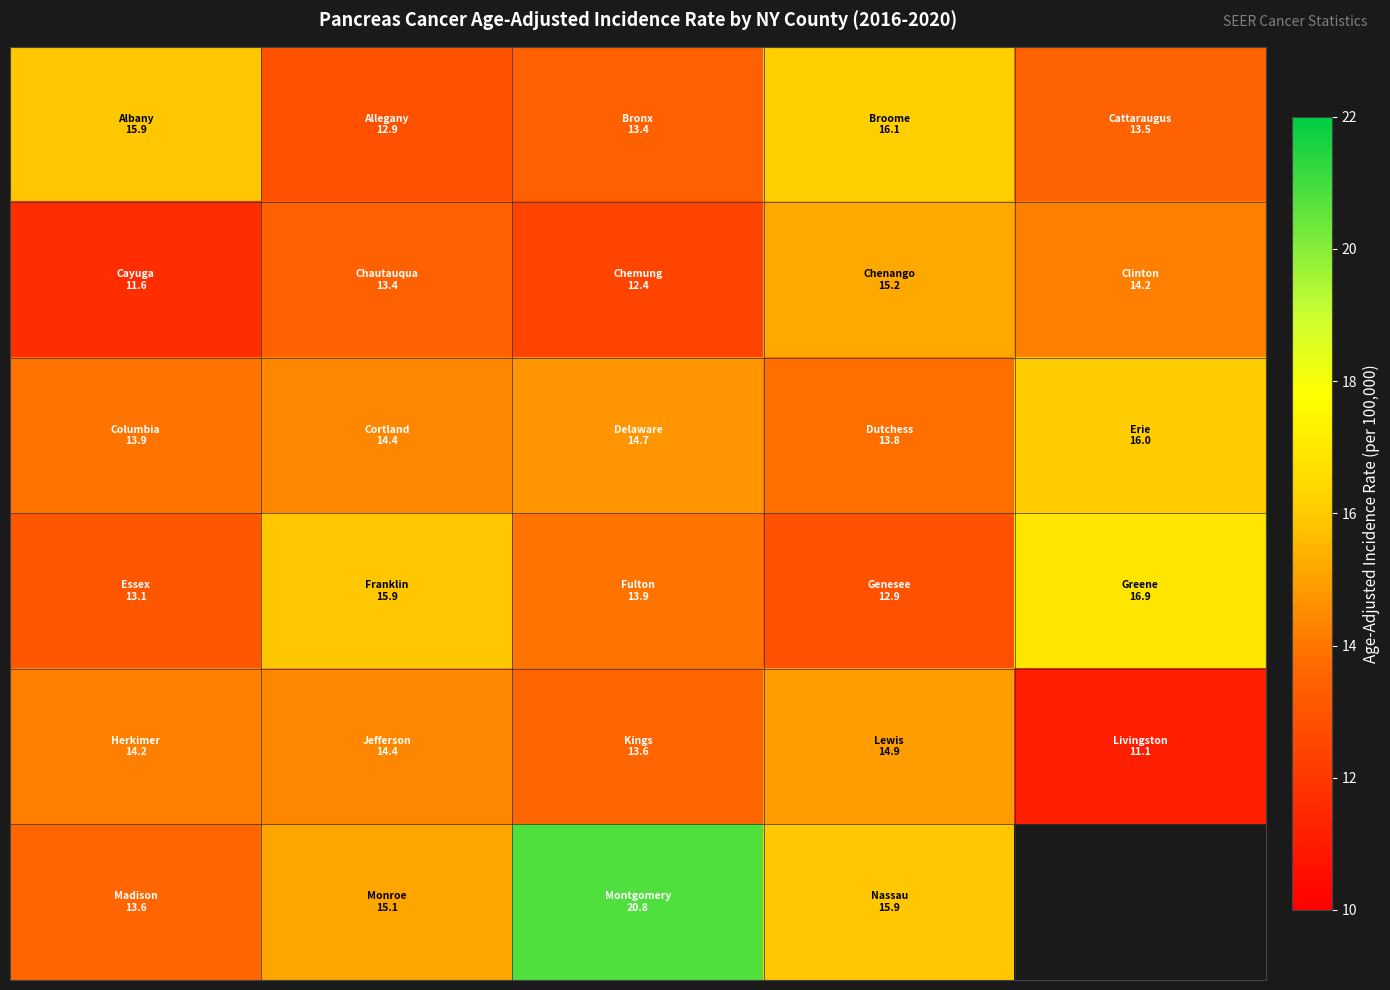

What is the minimum value shown in the chart?

11.1